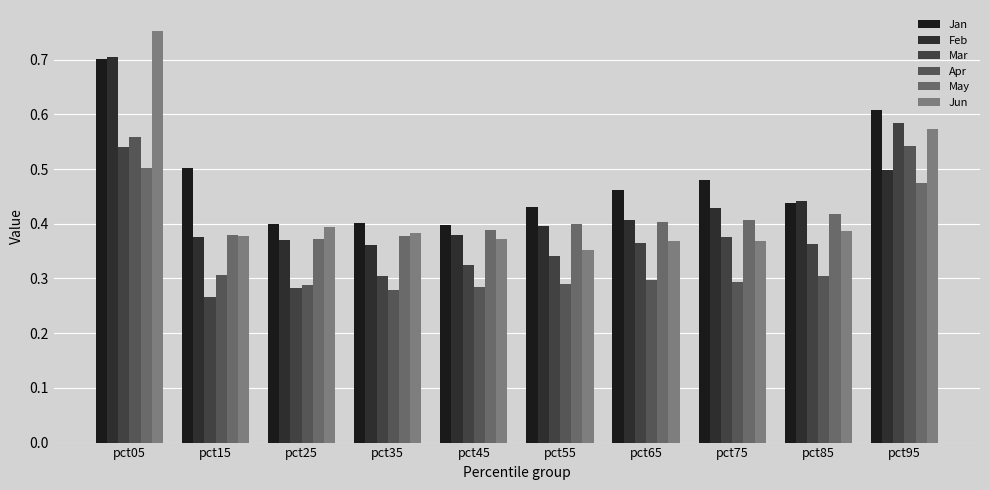

List the series in order of their peak value, highest first.

Jun, Feb, Jan, Mar, Apr, May